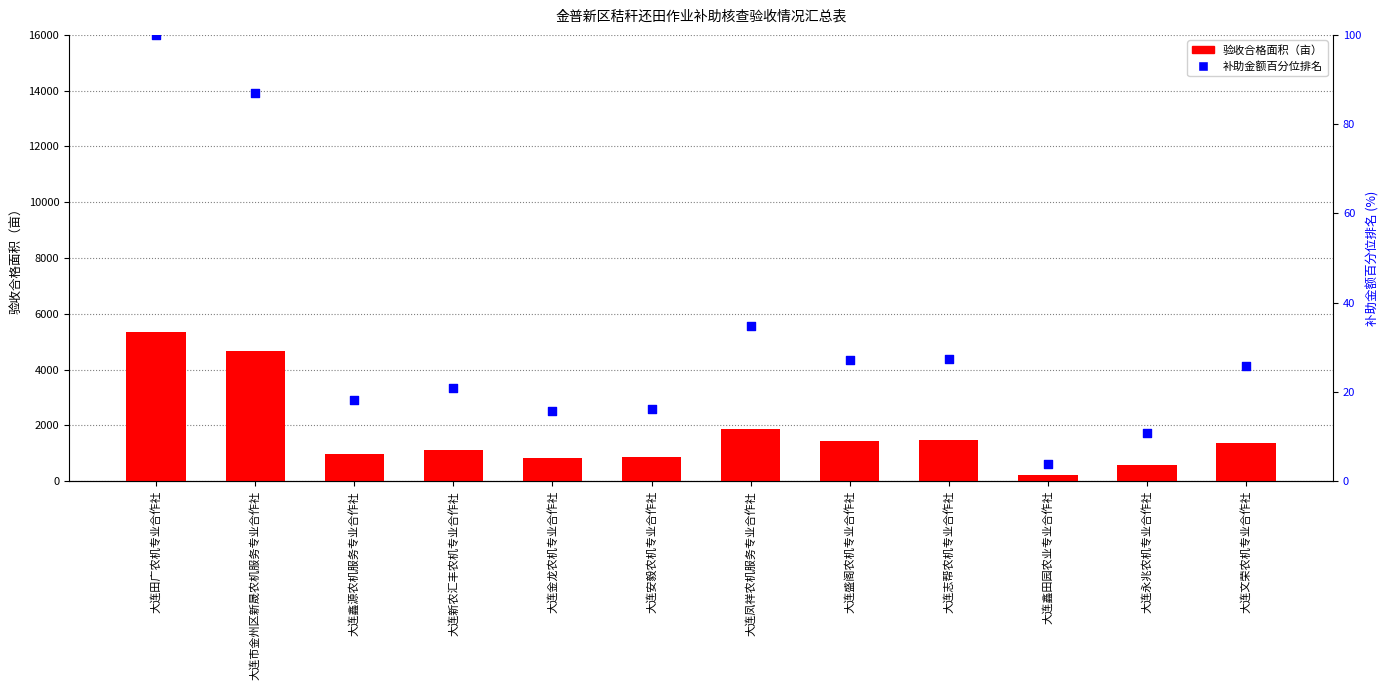

Which series reaches the maximum Y coordinate?

验收合格面积（亩）